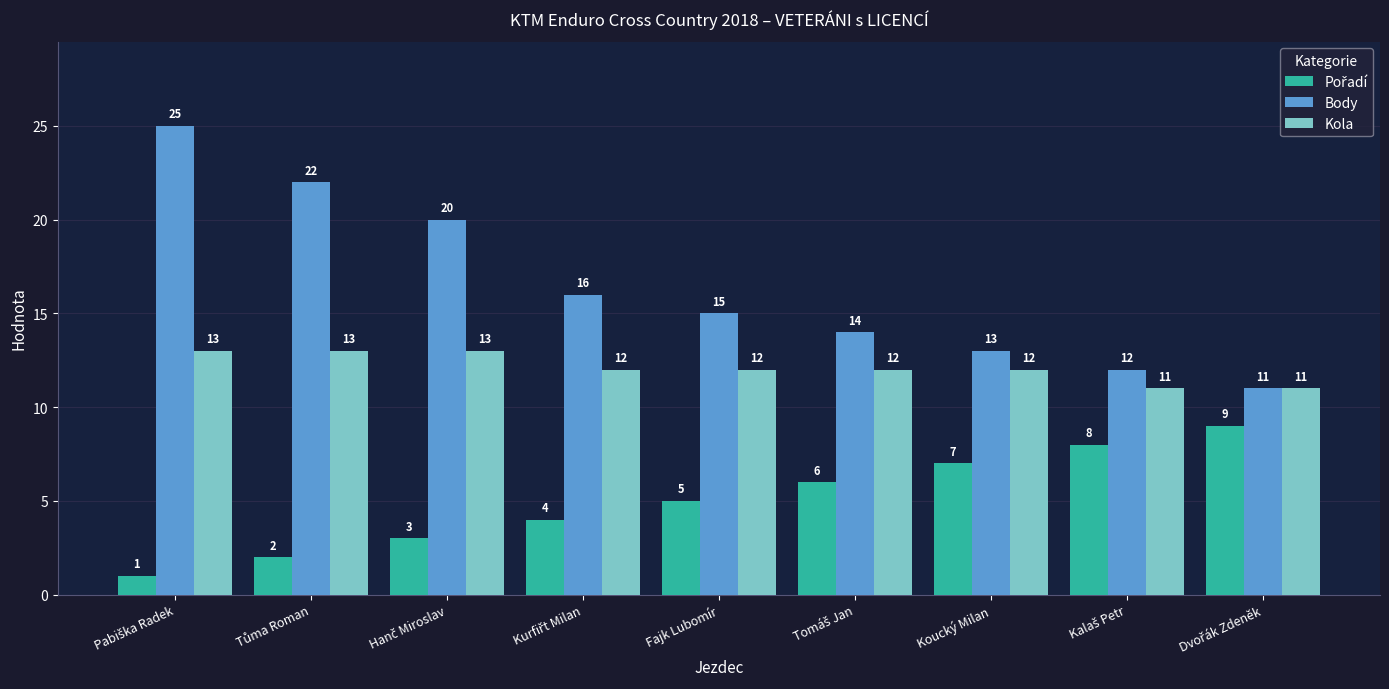

How many Kola values are between 12 and 13?

7